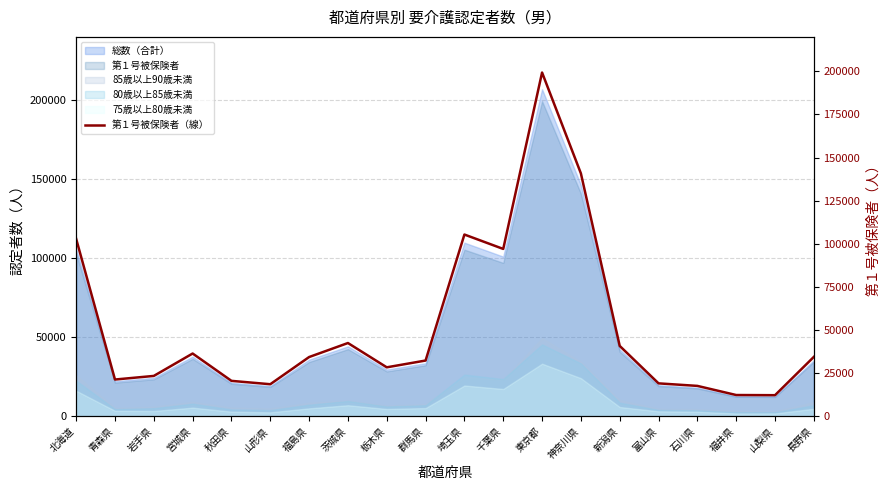

What is the ratio of the value at 埼玉県 to the value at 石川県?

6.0